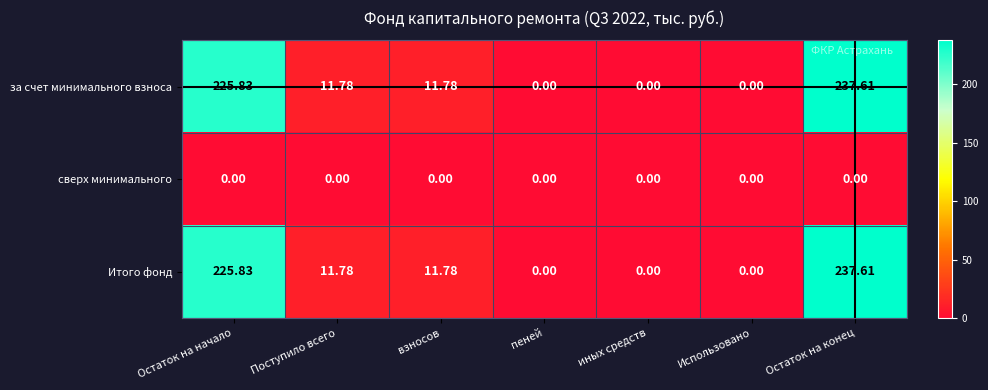

Is the value of за счет минимального взноса at взносов greater than the value of сверх минимального at Остаток на начало?

Yes